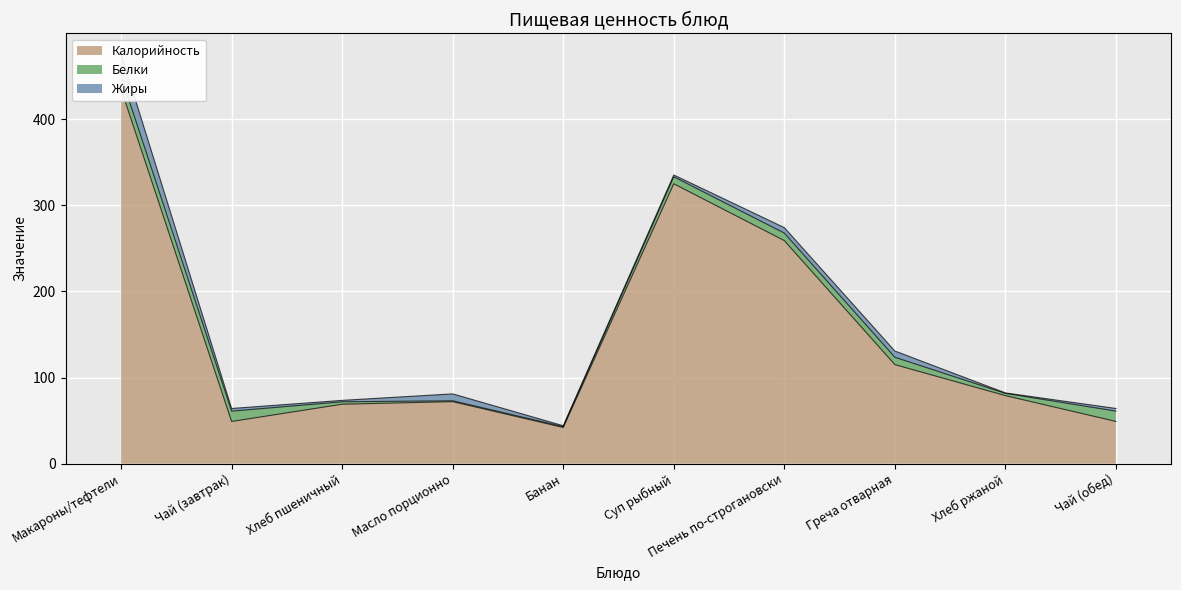

True or false: Калорийность and Жиры cross at least once.

False